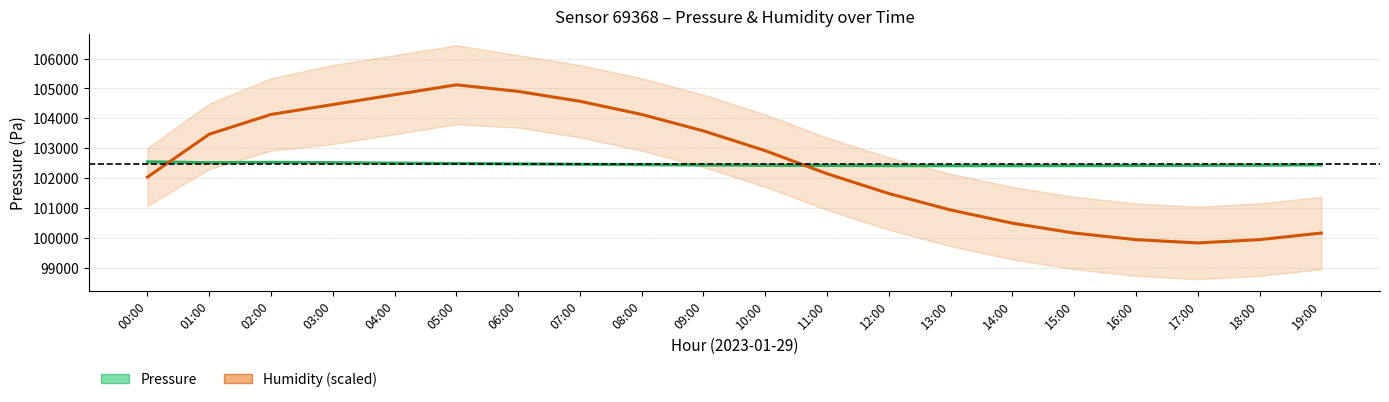

True or false: Pressure (Pa) has more than 0 interior local peaks.

True